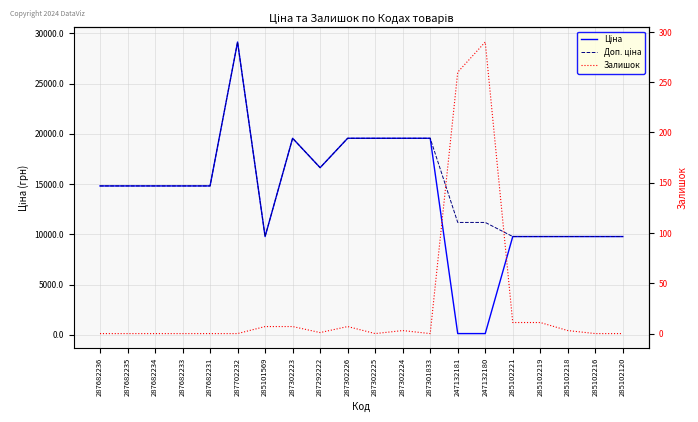

What is the spread (max minus min) of values at 285102221?

9764.5